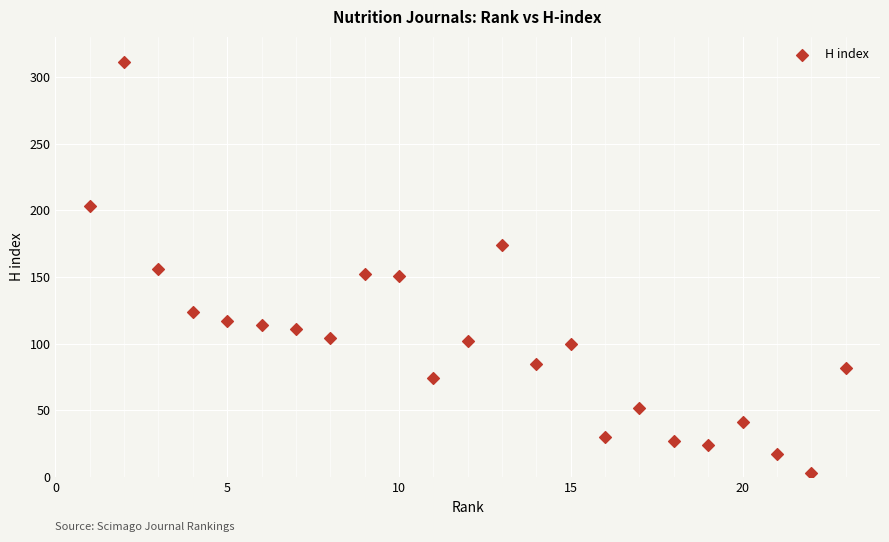

What is the range of Y values (max minus min)?

308